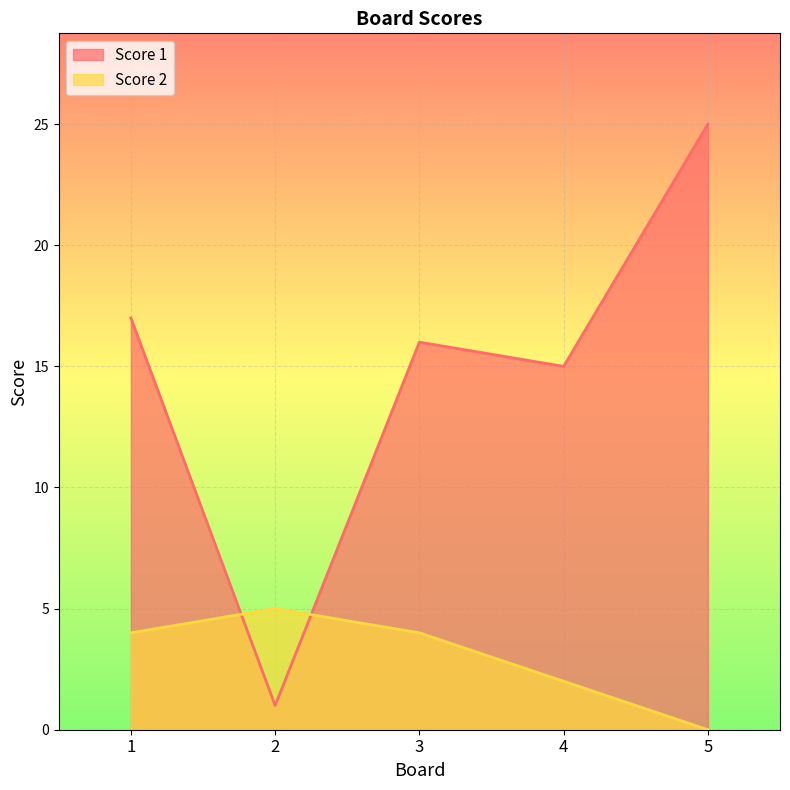

How many times do Score 1 and Score 2 cross each other?

2